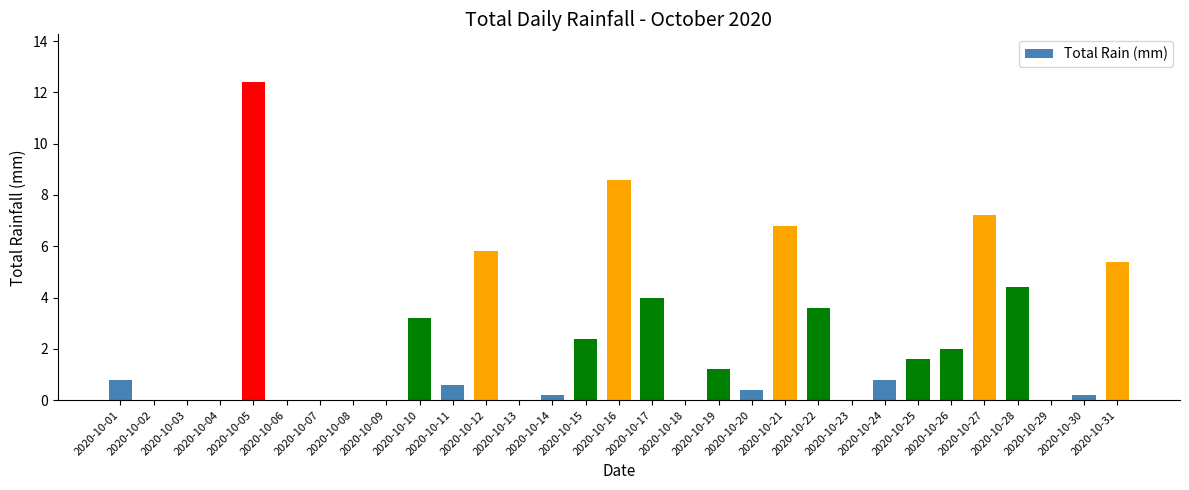

Between 2020-10-28 and 2020-10-14, which is larger?

2020-10-28